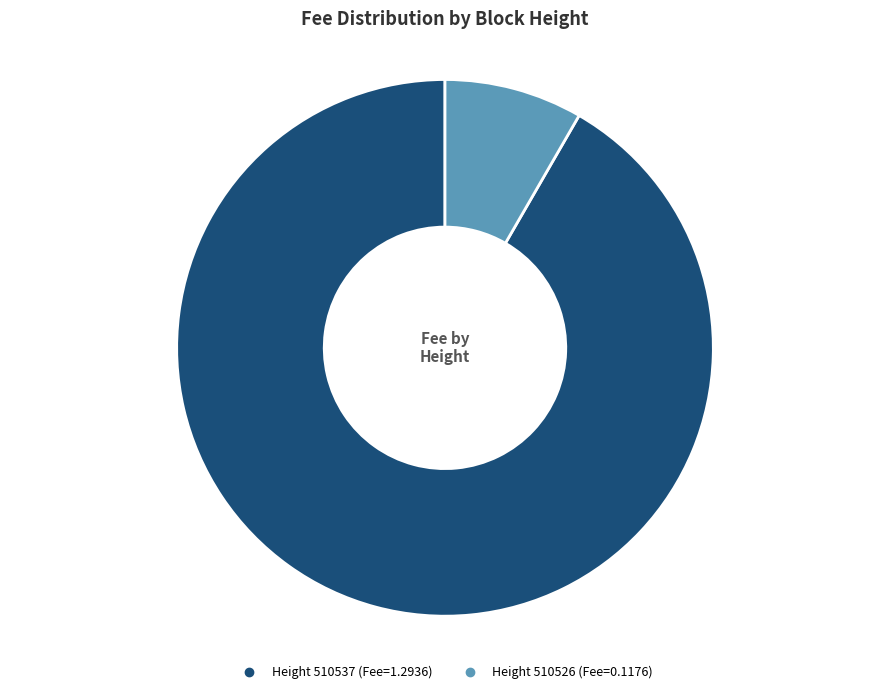

Is there any slice that represents more than half of the pie?

Yes